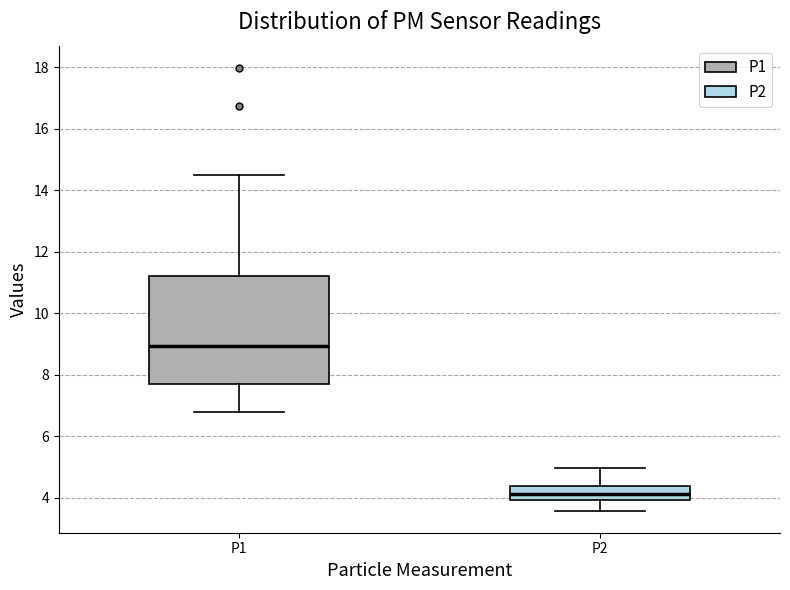

Reading left to right, transcribe this box plot: for each box, give where its median line is, the range the box spans, and where its two whiskers end, as read against the y-axis. The values are not printed on the chart, so give them approximately, as read against the axis.

P1: median 9.0, box 7.8 to 11.2, whiskers 6.8 to 14.6
P2: median 4.2, box 4.0 to 4.4, whiskers 3.6 to 5.0